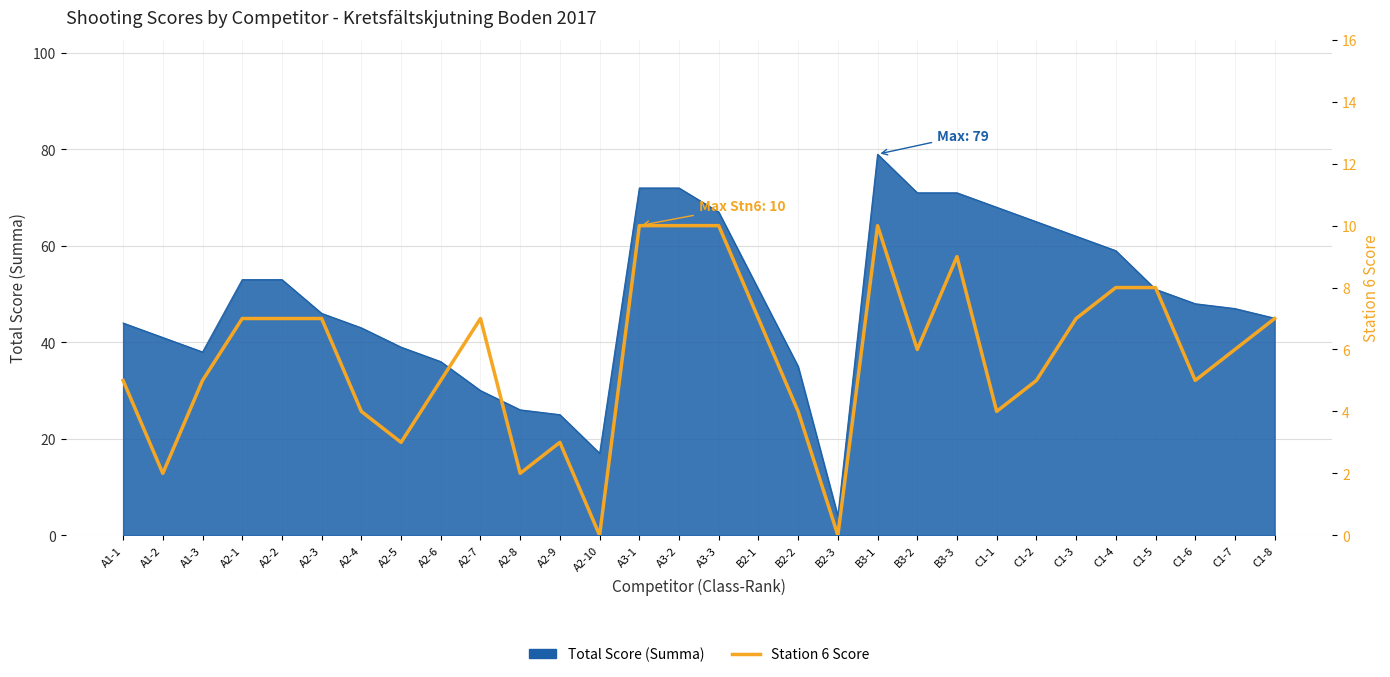

Reading left to right, transcribe all the data shown in this chart.

5	2	5	7	7	7	4	3	5	7	2	3	0	10	10	10	7	4	0	10	6	9	4	5	7	8	8	5	6	7